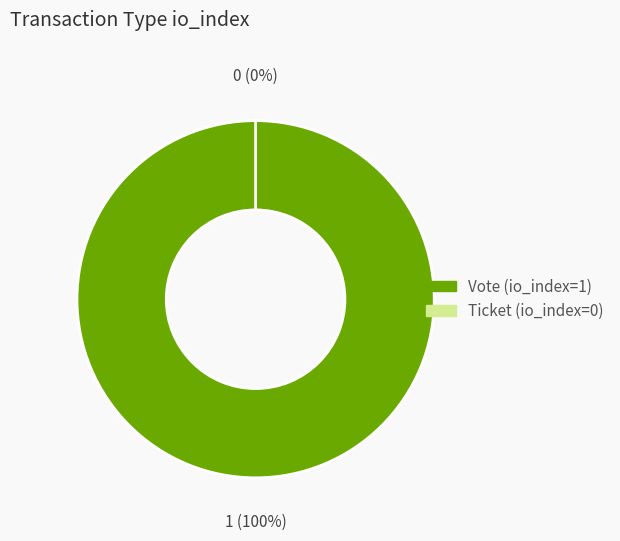

How many segments does this pie chart have?

2